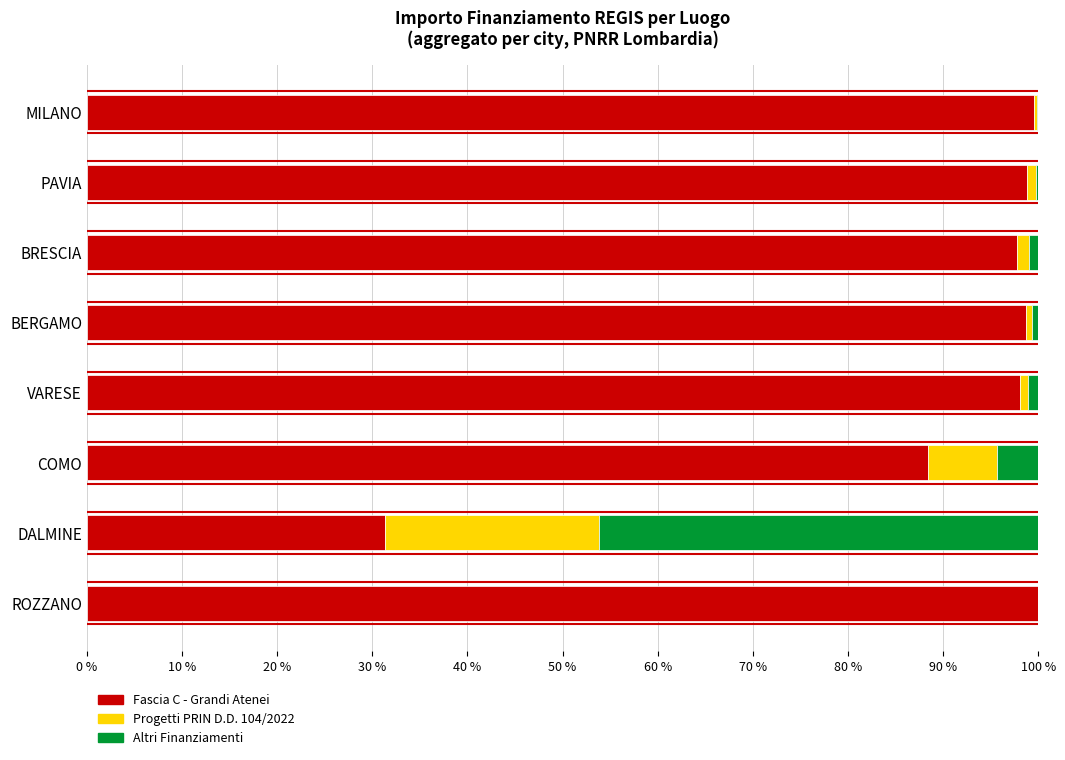

What is the total value across all series at COMO?

100.0